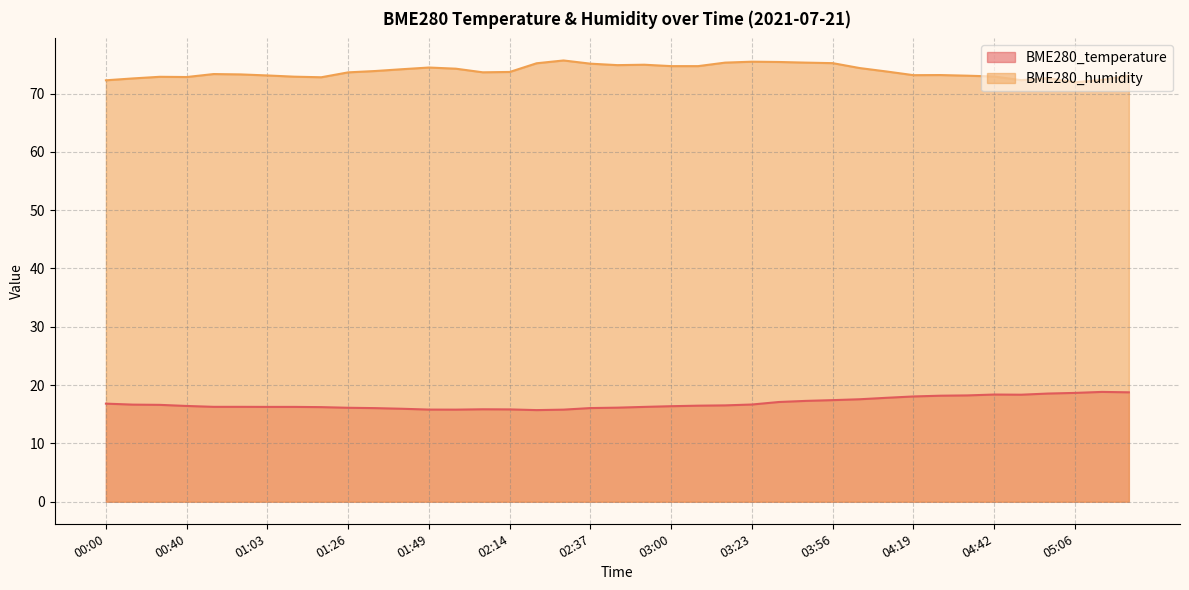

In BME280_temperature, how many points are lower than both neighbors (excluding endpoints)?

3